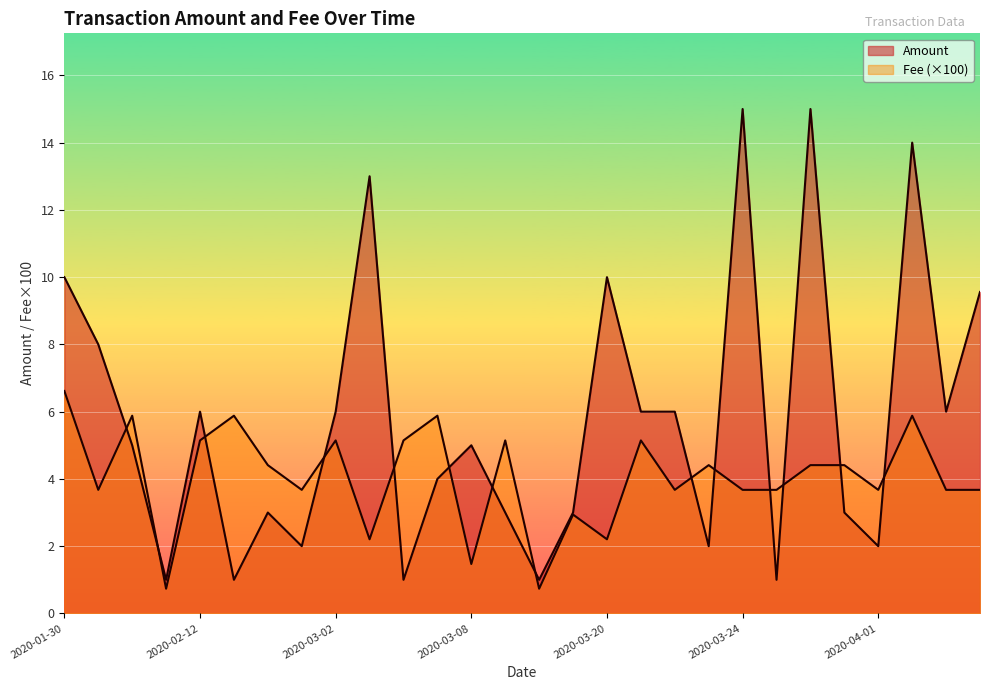

How many lines are shown in the chart?

2